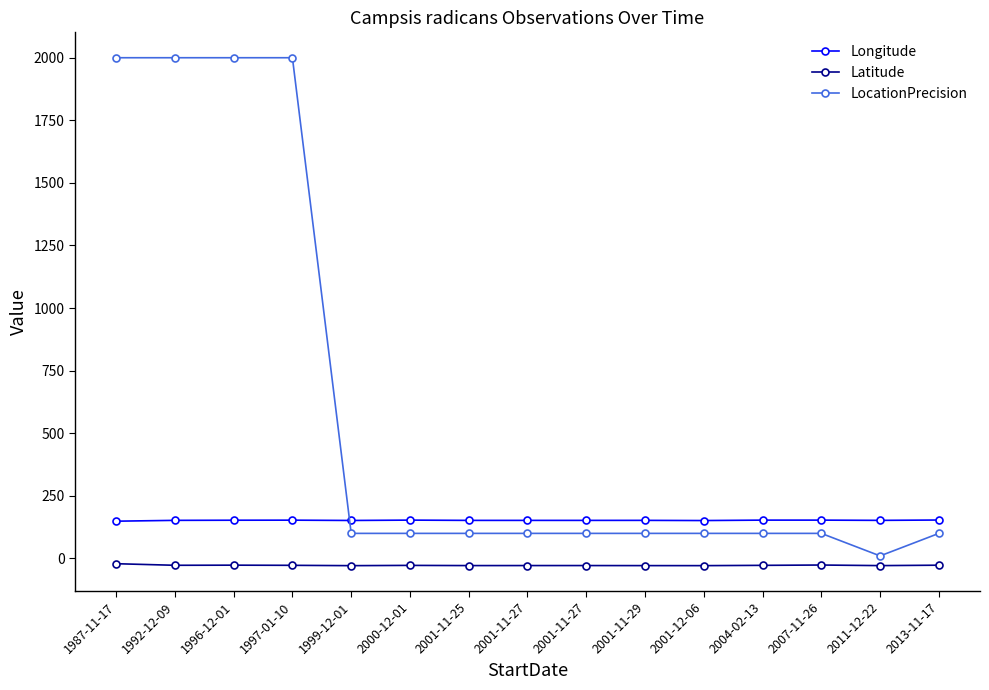

True or false: Longitude and LocationPrecision intersect in this chart.

True